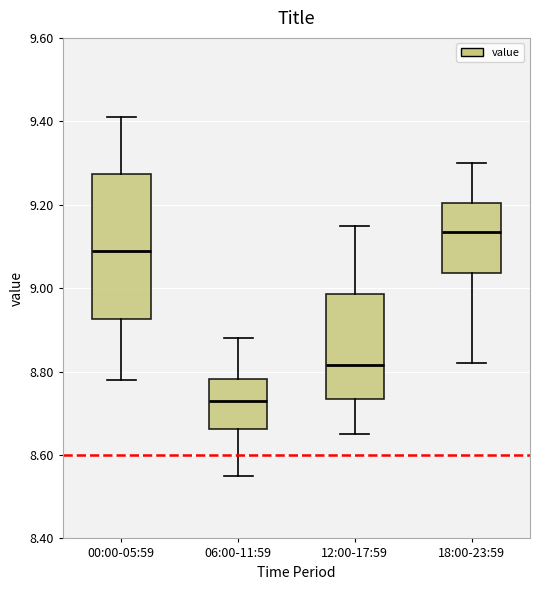

Where does the median line of the box for 00:00-05:59 sit on the y-axis? The values are not printed on the chart, so give them approximately, as read against the axis.

9.10